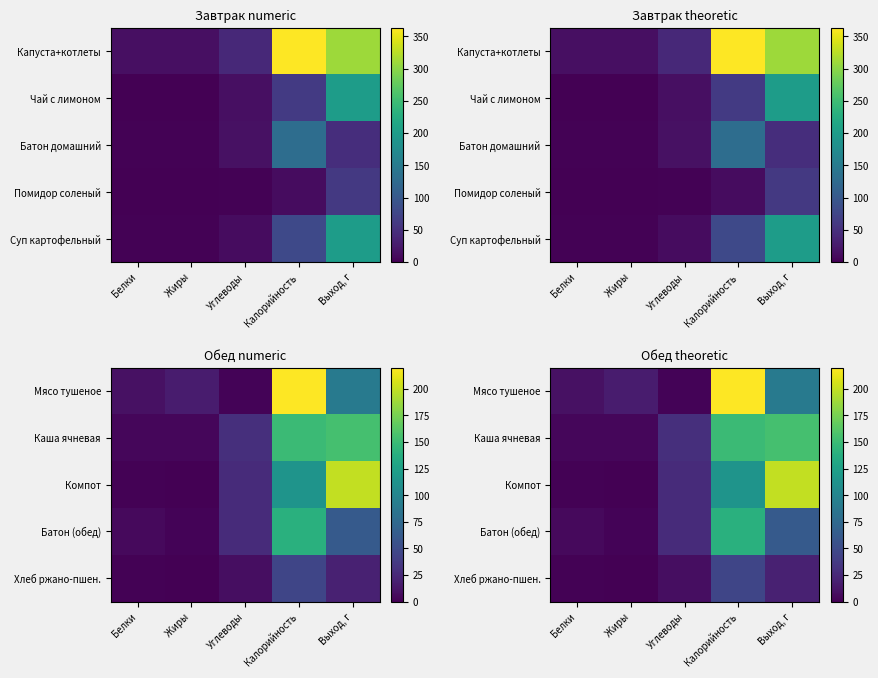

How many data points does each series have?

5